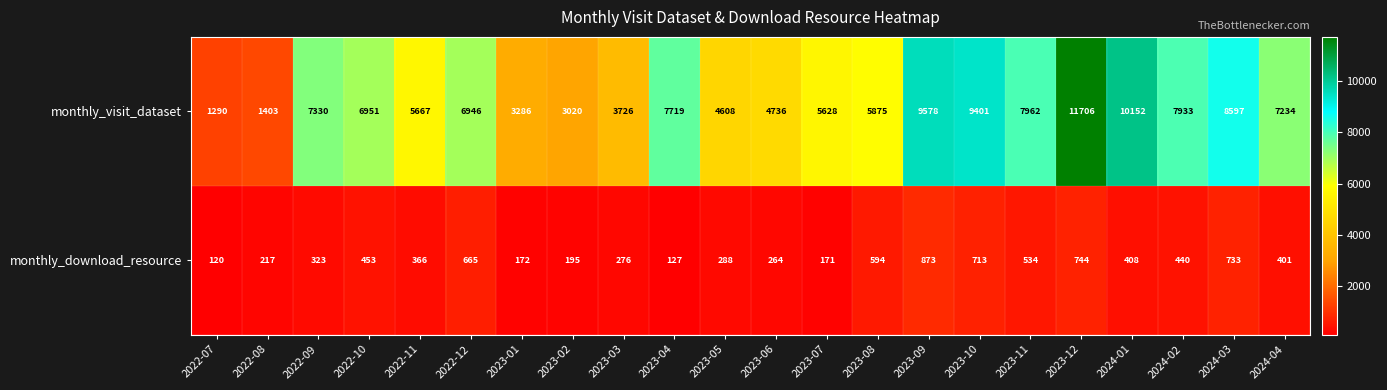

List the series in order of their peak value, lowest first.

monthly_download_resource, monthly_visit_dataset